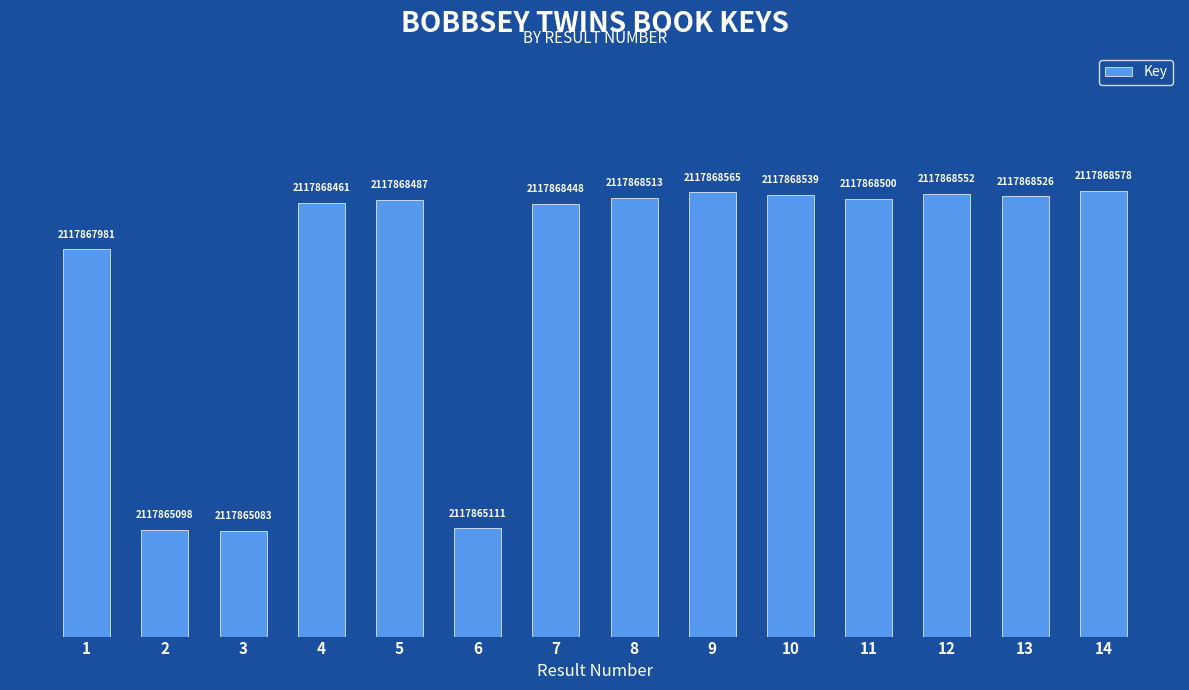

Are the bars horizontal?

No